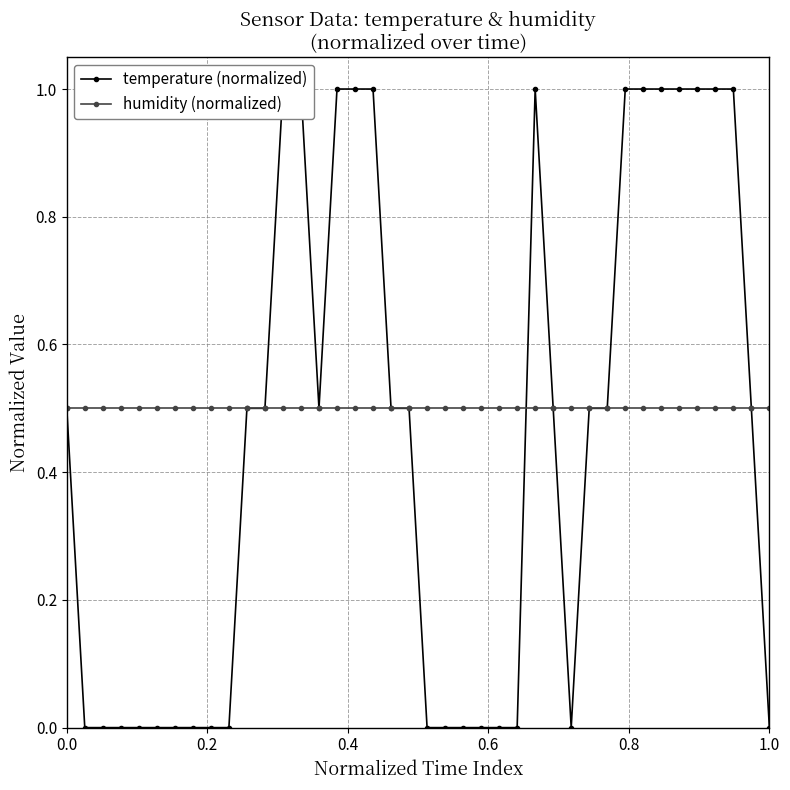

List the series in order of their peak value, lowest first.

humidity (normalized), temperature (normalized)